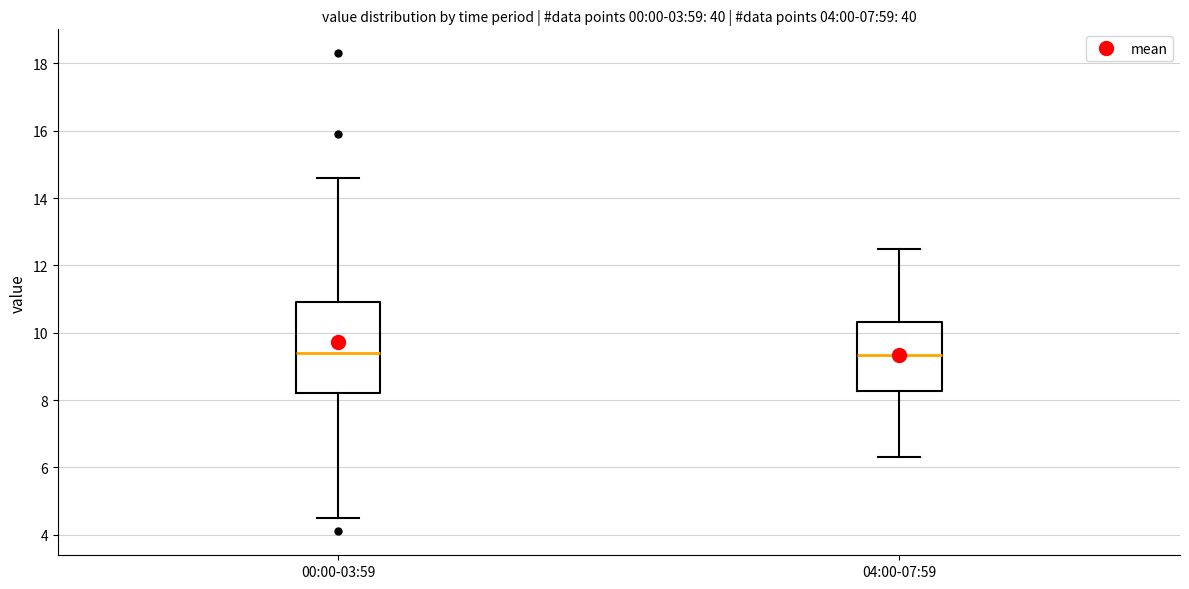

Reading left to right, read every box against the y-axis: the position of its median line, the range the box covers, and the ends of its whiskers. The values are not printed on the chart, so give them approximately, as read against the axis.

00:00-03:59: median 9.4, box 8.2 to 11.0, whiskers 4.6 to 14.6
04:00-07:59: median 9.4, box 8.2 to 10.4, whiskers 6.4 to 12.6